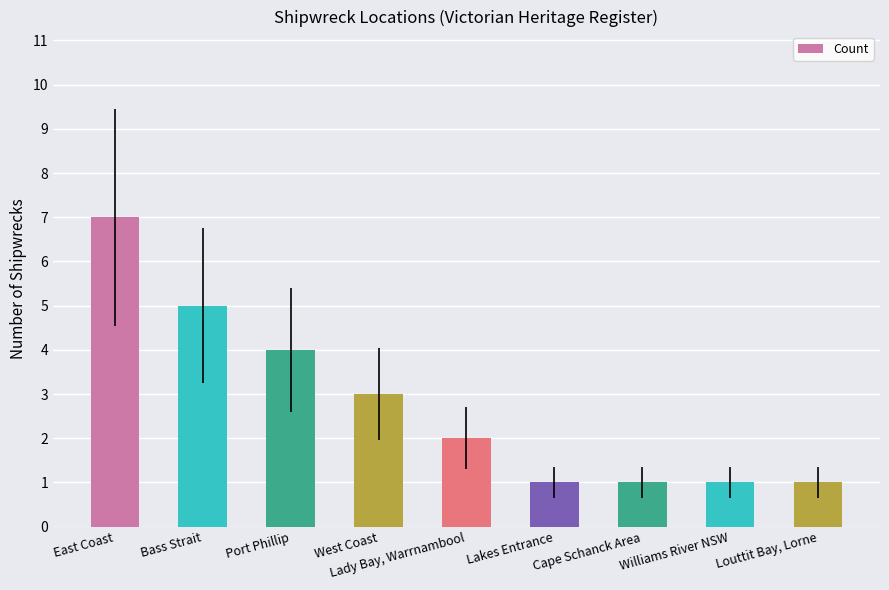

What is the average value?

3